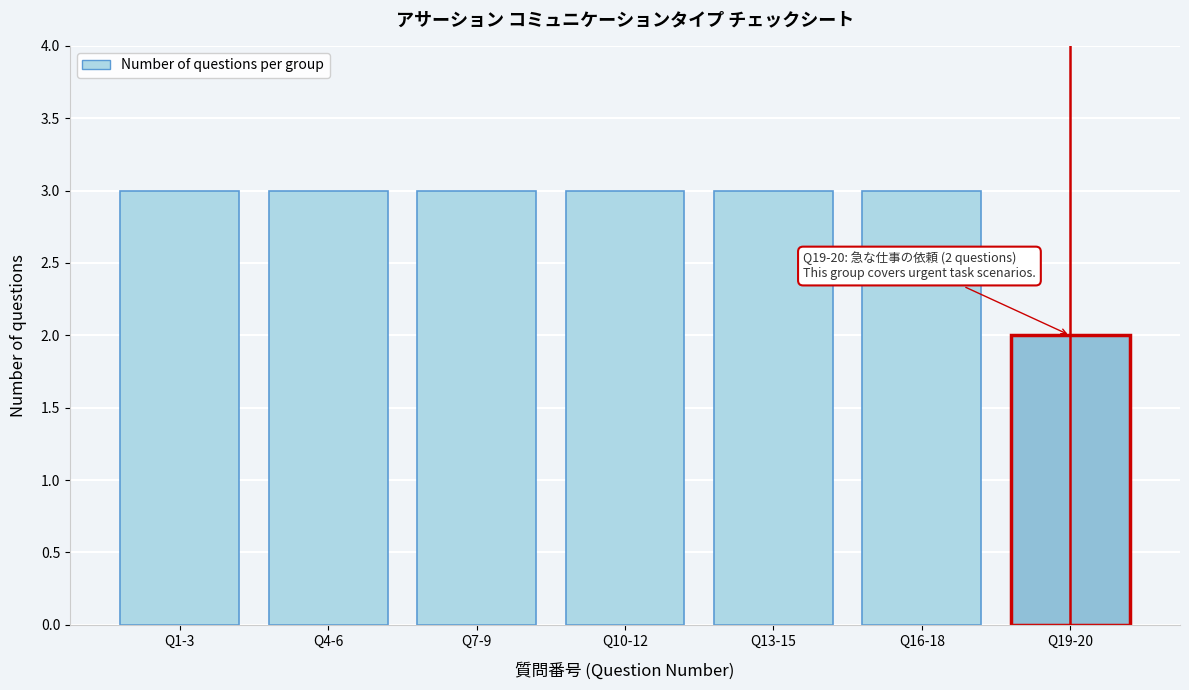

Reading left to right, extract all data points from this chart.

Q1-3=3	Q4-6=3	Q7-9=3	Q10-12=3	Q13-15=3	Q16-18=3	Q19-20=2